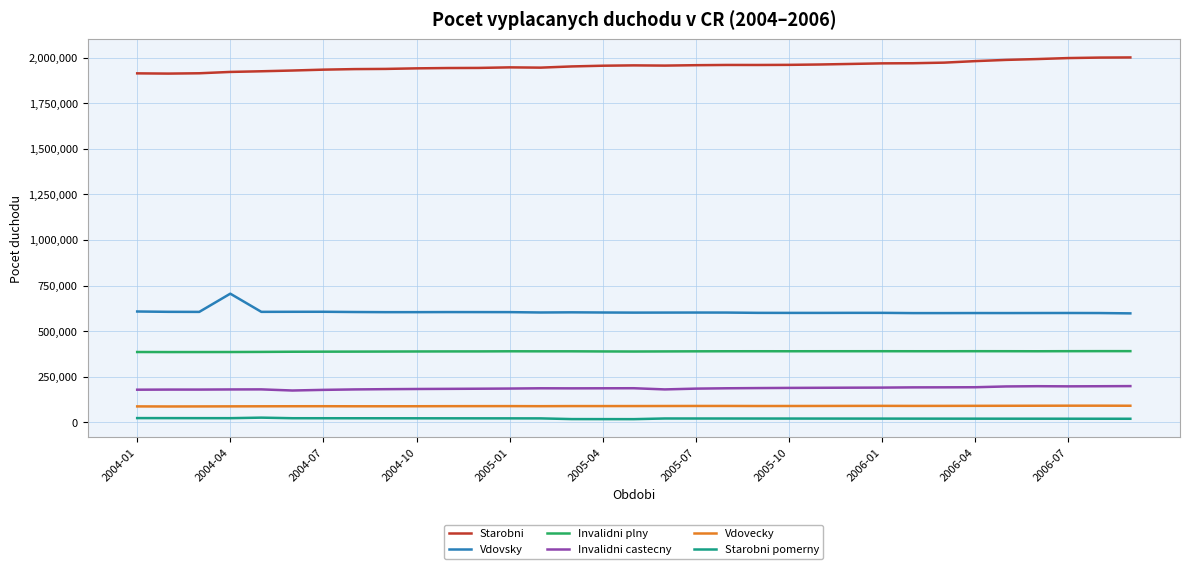

What is the difference between the maximum and minimum values in the Vdovecky series?

4420